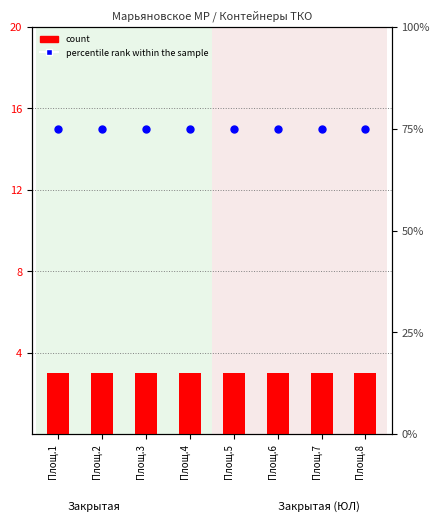

Is the value of percentile rank within the sample at Площ.1 greater than the value of count at Площ.4?

No